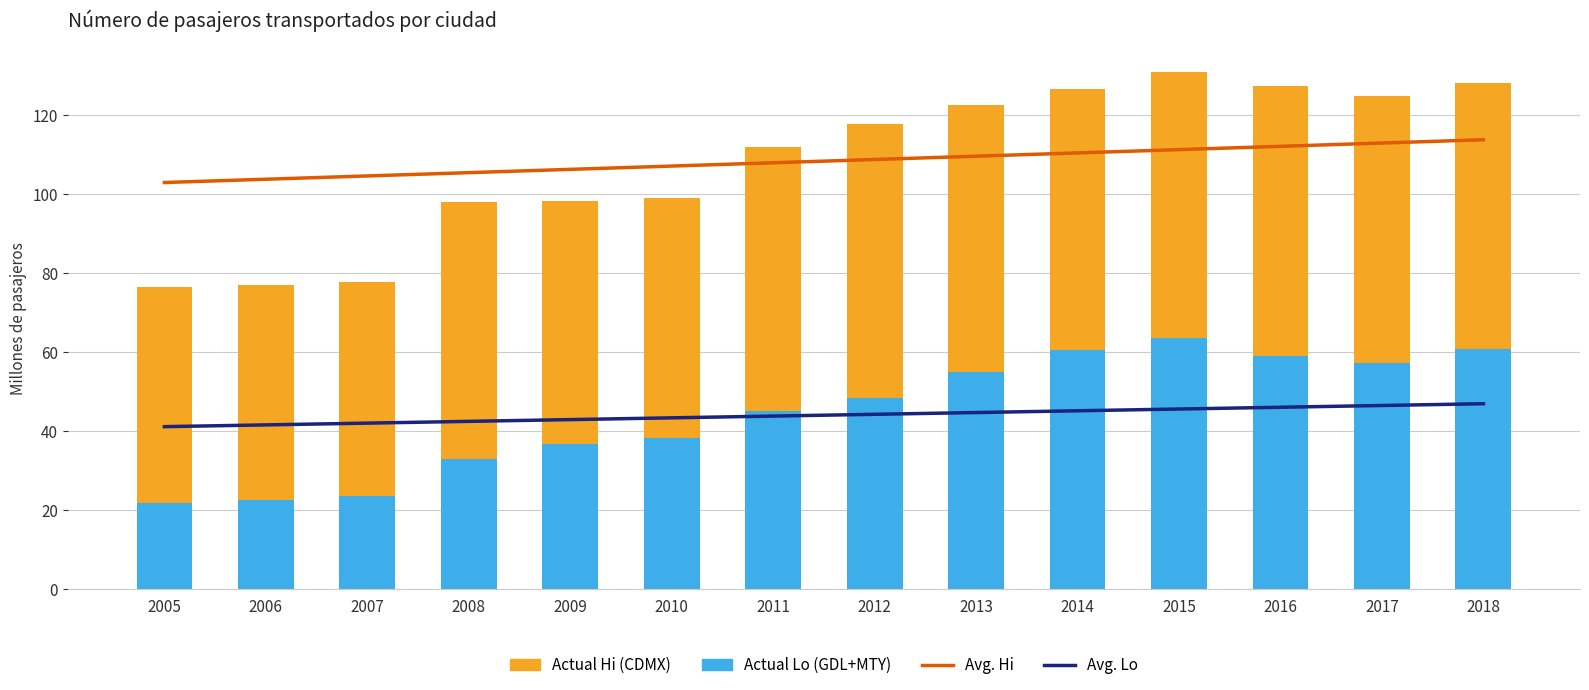

What is the difference between the Actual Lo values at 2007 and 2012?

24.9